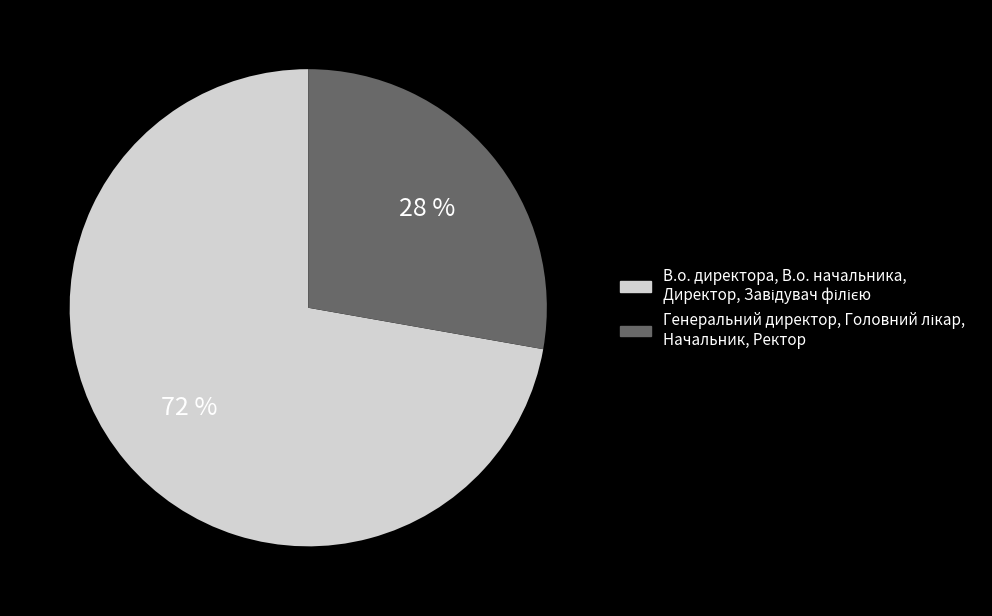

How many segments does this pie chart have?

2